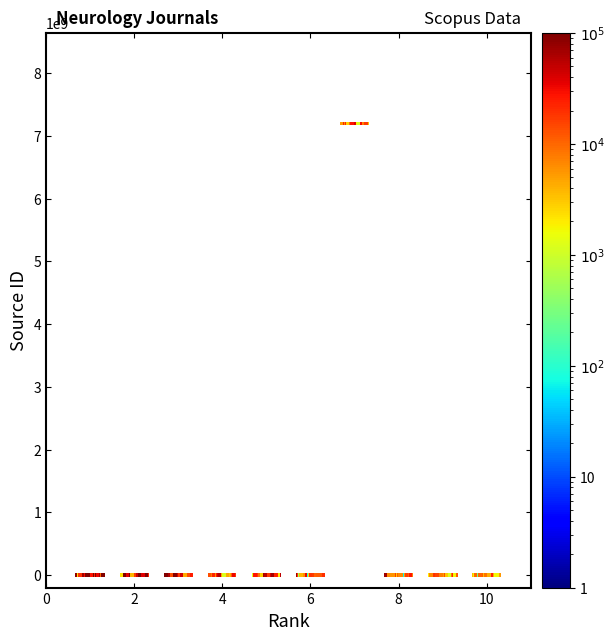

What is the range of X values (max minus min)?

9.6